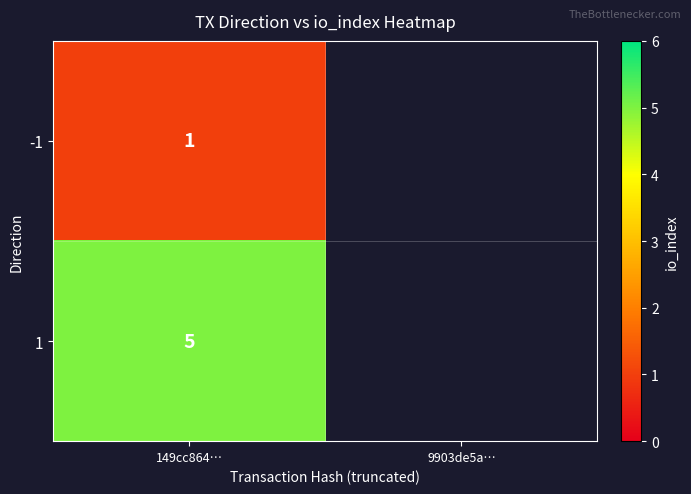

What is the difference between the maximum and minimum values?

4